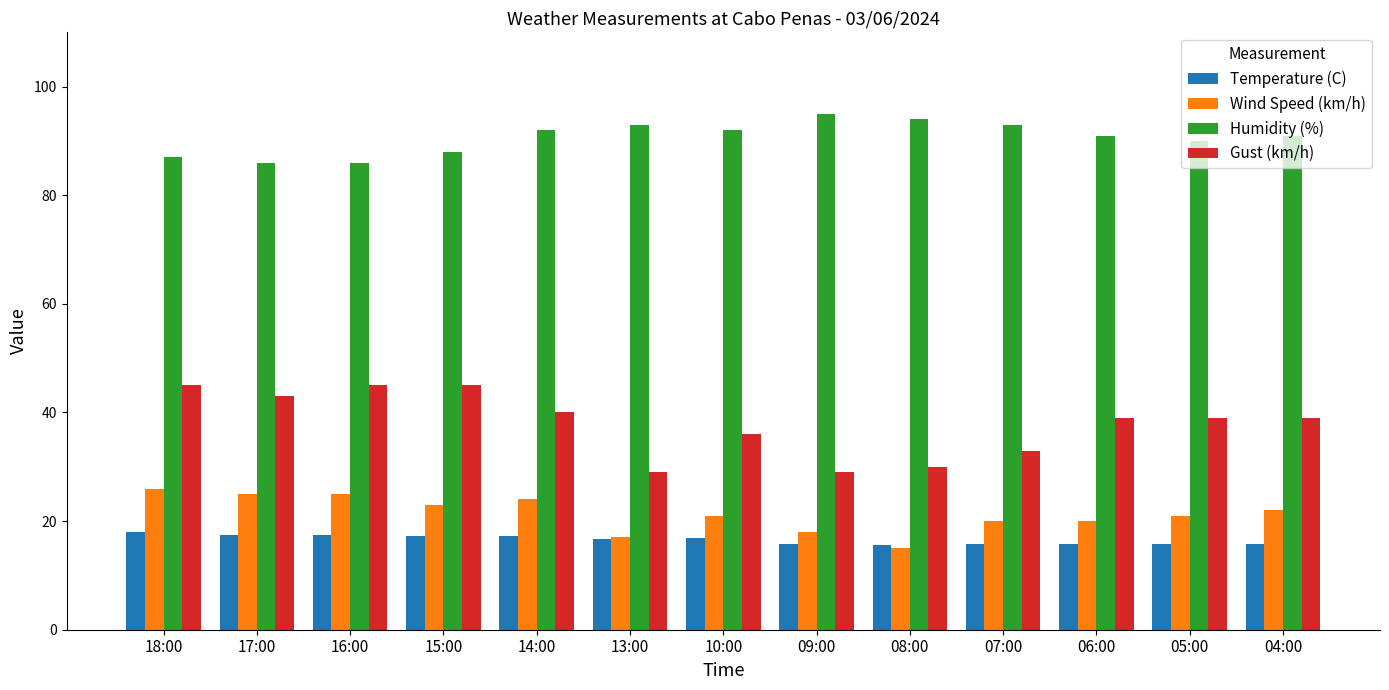

Which series has the widest spread of values?

Gust (km/h)